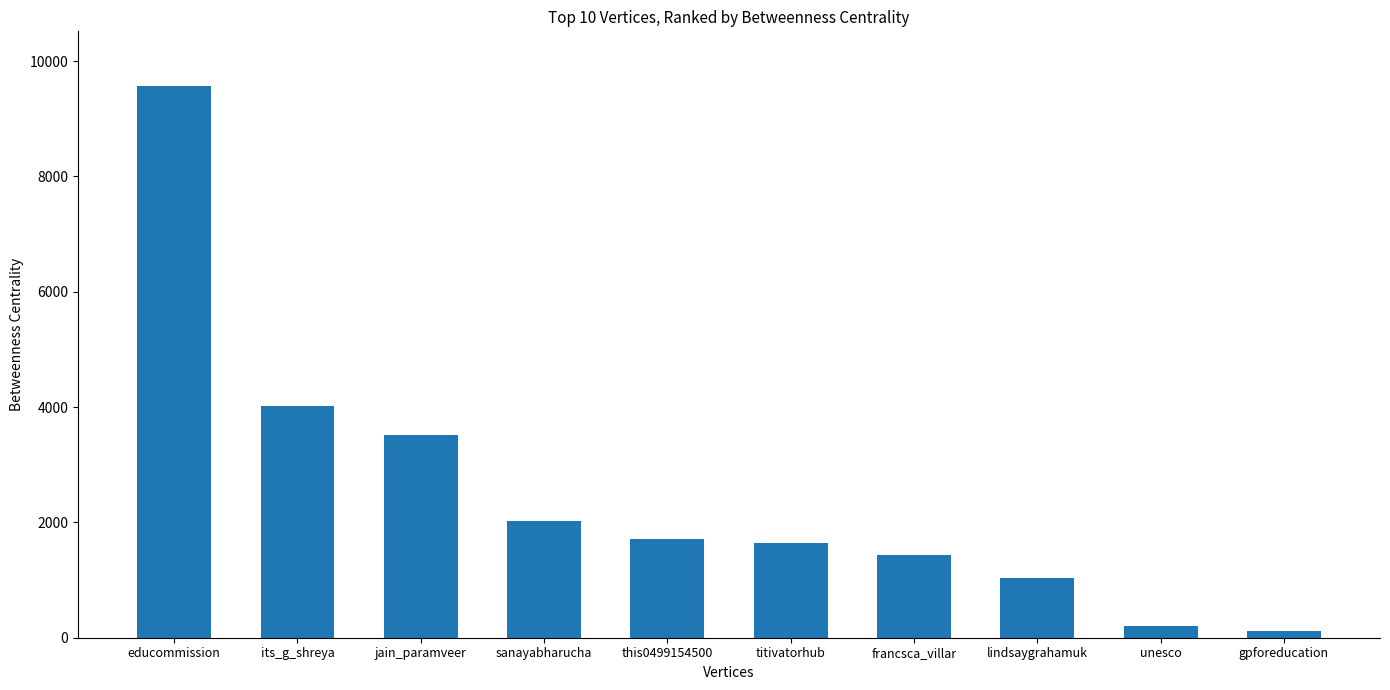

What is the difference between the maximum and second lowest values?

9364.9